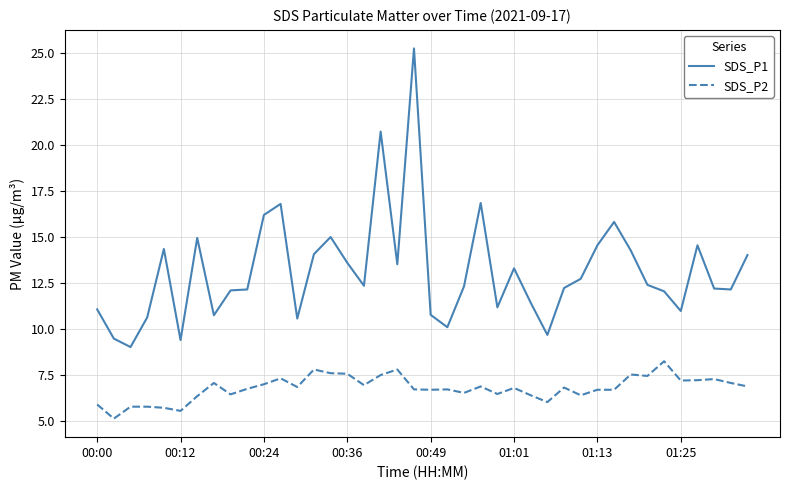

List the series in order of their peak value, highest first.

SDS_P1, SDS_P2